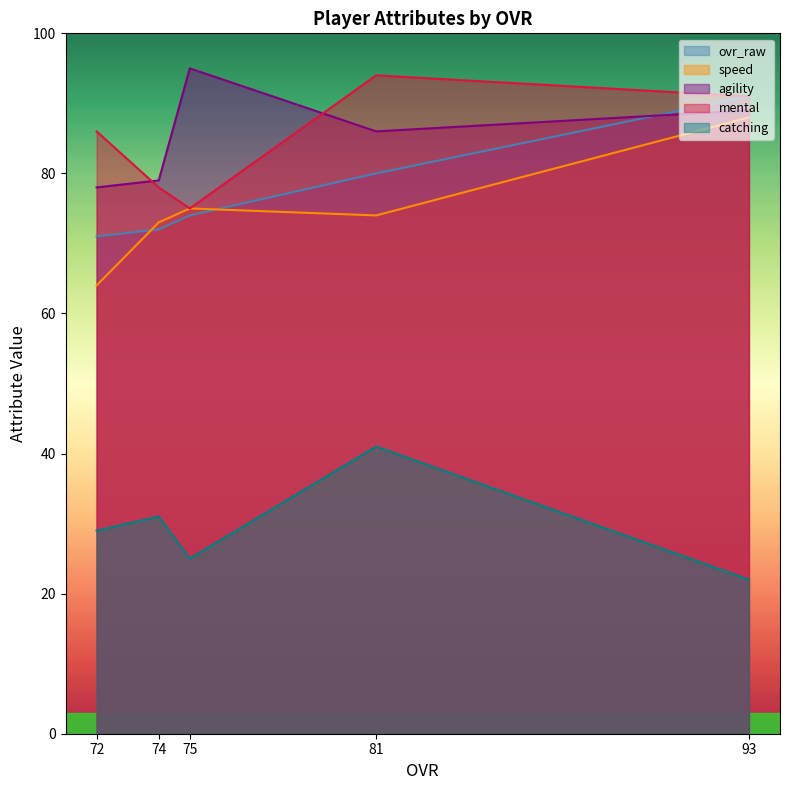

At which category is the sum across all series the highest?

93